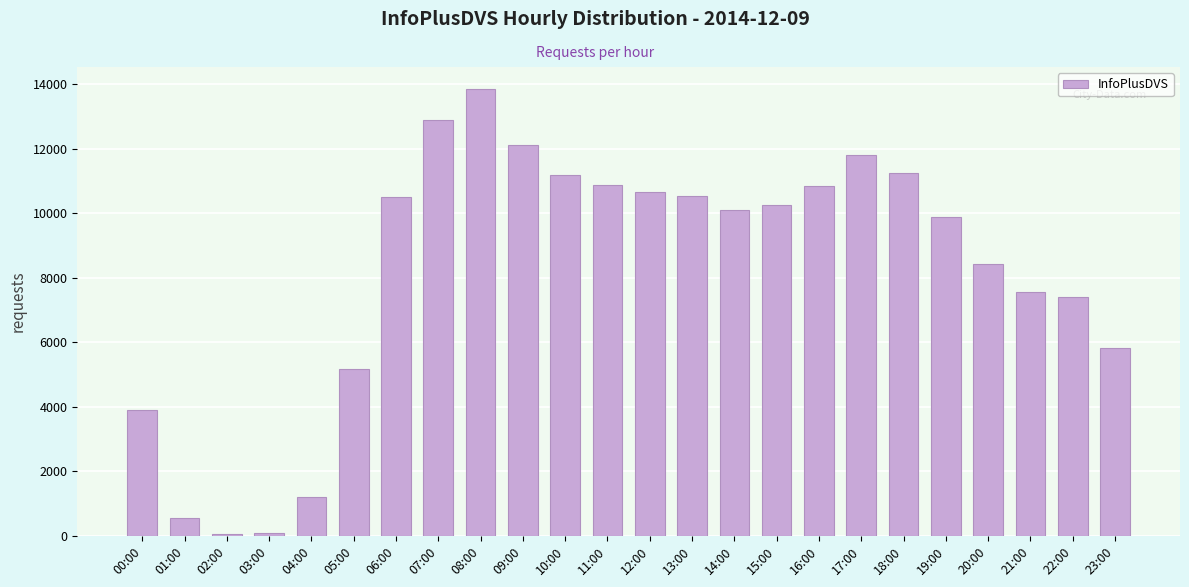

Which category has the highest value across all series?

08:00